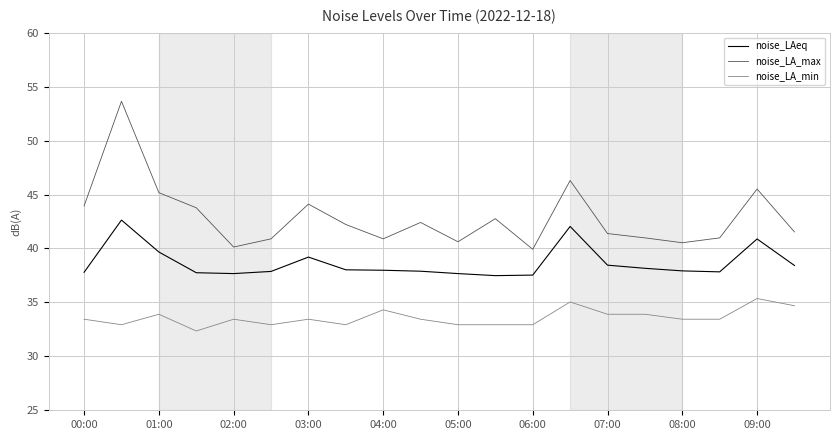

Which series has the largest range (max minus min)?

noise_LA_max